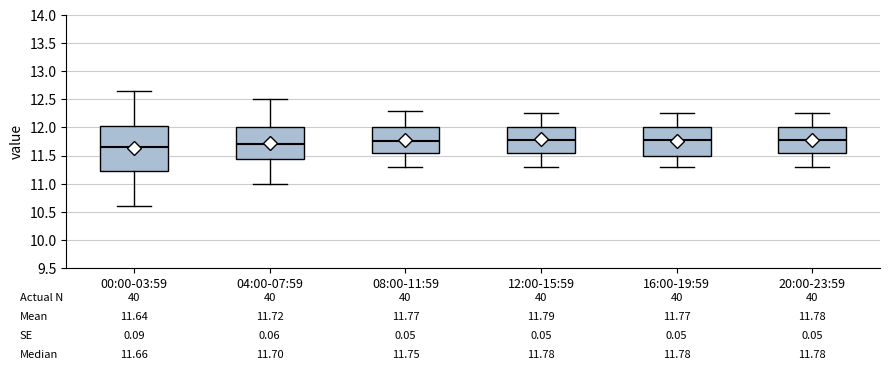

Comparing the boxes themselves (not the whiskers), which one is the tallest?

00:00-03:59